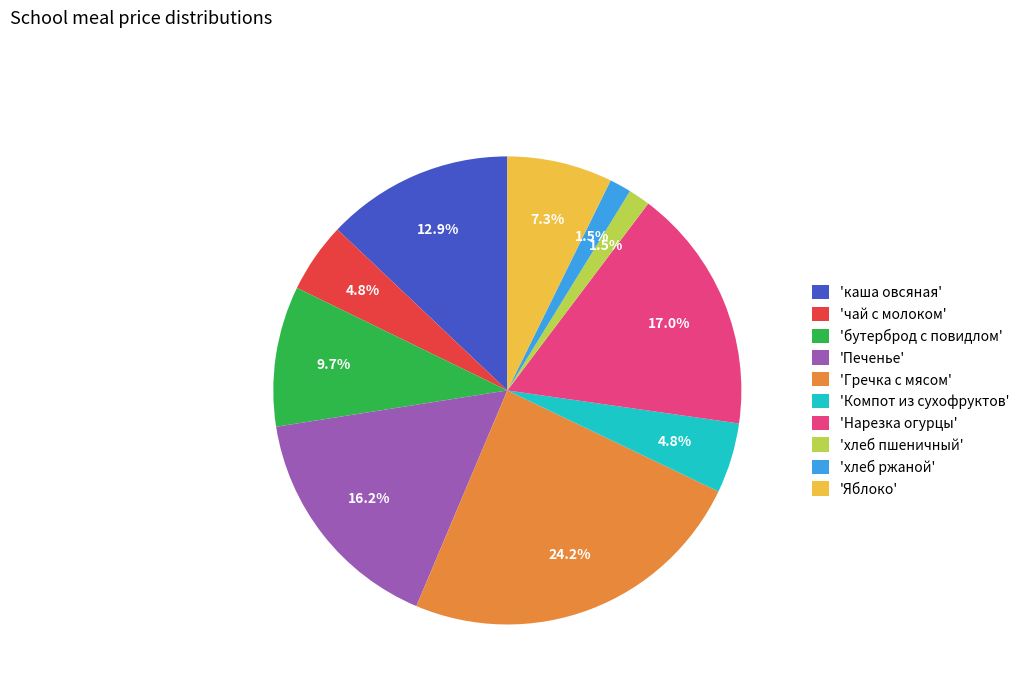

Does 'Яблоко' account for over 50% of the chart?

No